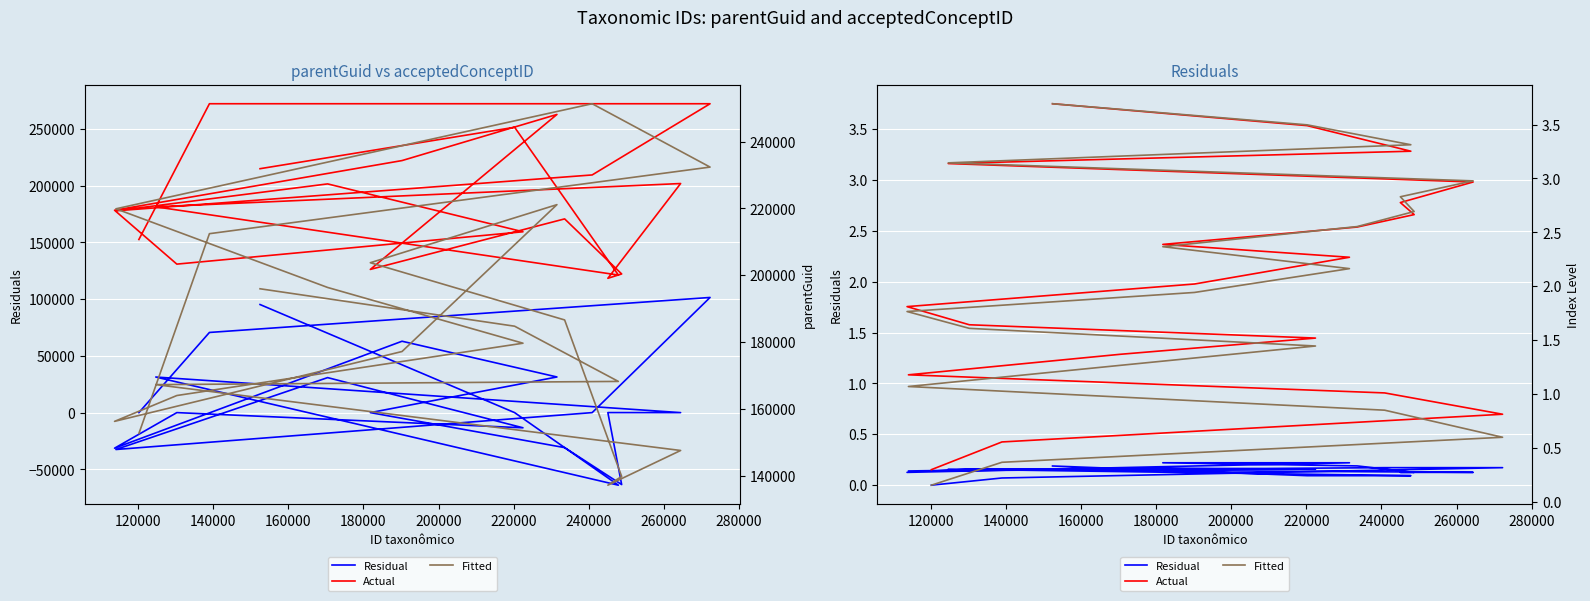

True or false: Actual and Residual intersect in this chart.

False